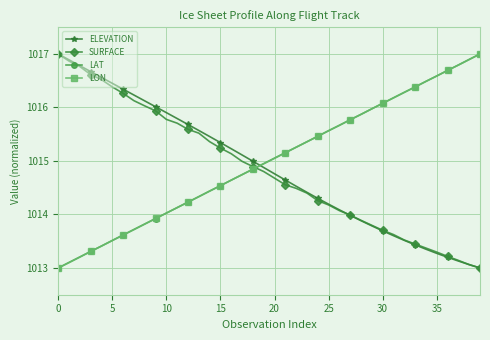

How many times do ELEVATION and LON cross each other?

1